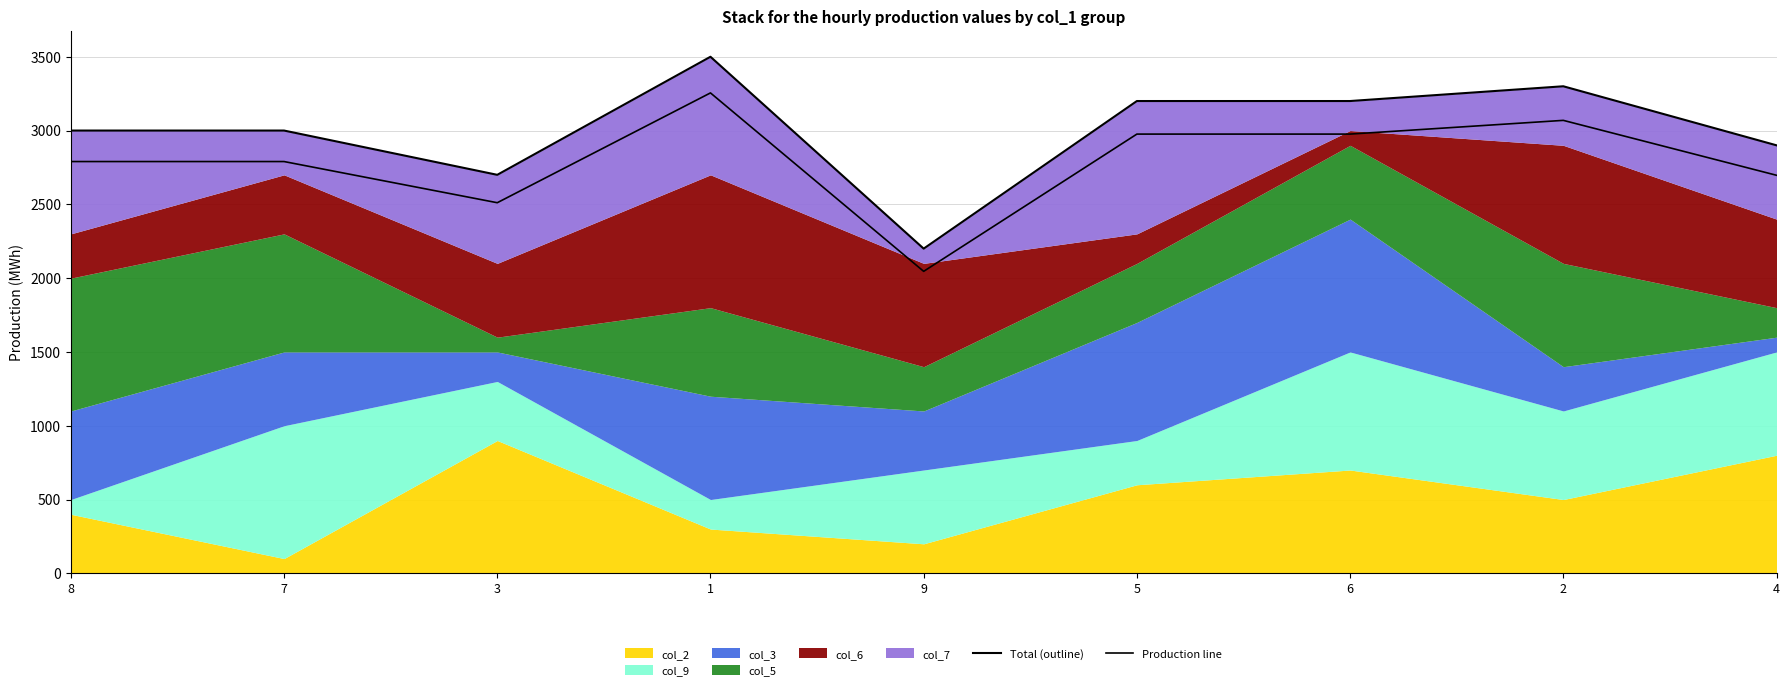

What is the label of the 7th point from the right?

3